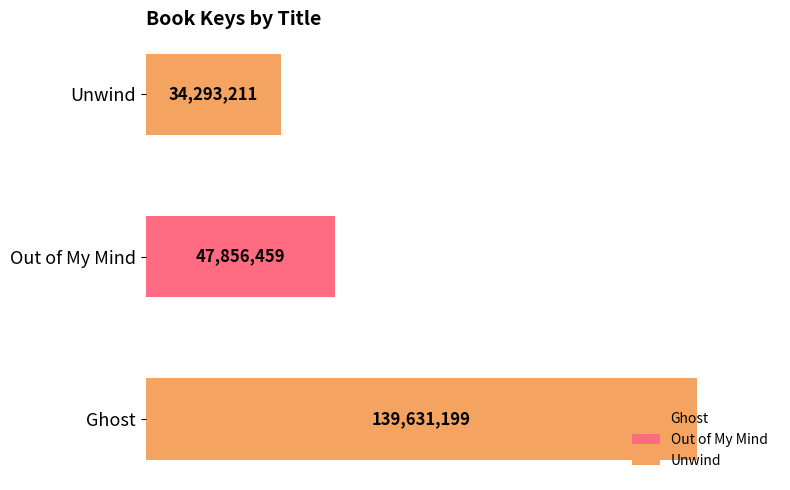

What position from the left is Out of My Mind?

2